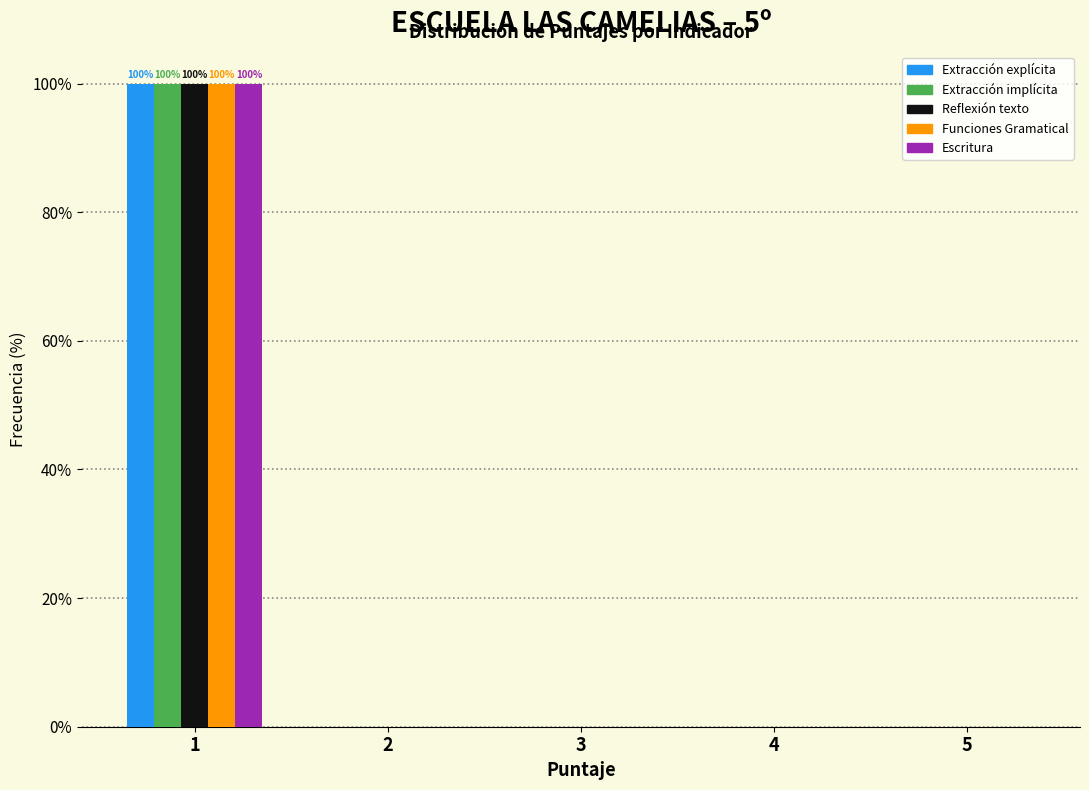

Reading left to right, what are all the values shown in this chart?

Extracción explícita: 1=100	2=0	3=0	4=0	5=0
Extracción implícita: 1=100	2=0	3=0	4=0	5=0
Reflexión texto: 1=100	2=0	3=0	4=0	5=0
Funciones Gramatical: 1=100	2=0	3=0	4=0	5=0
Escritura: 1=100	2=0	3=0	4=0	5=0